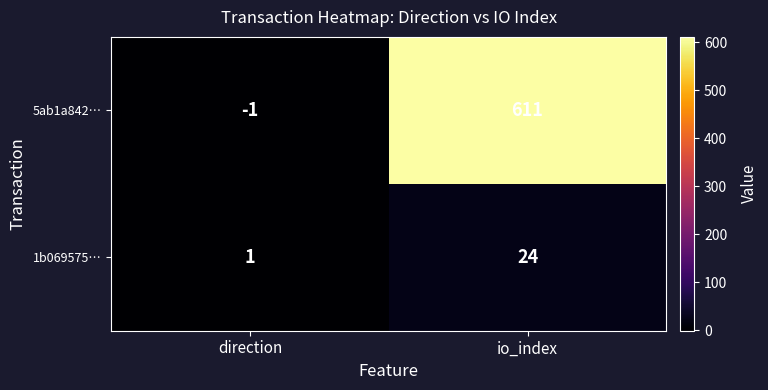

How many data points in 1b069575… are less than 24?

1